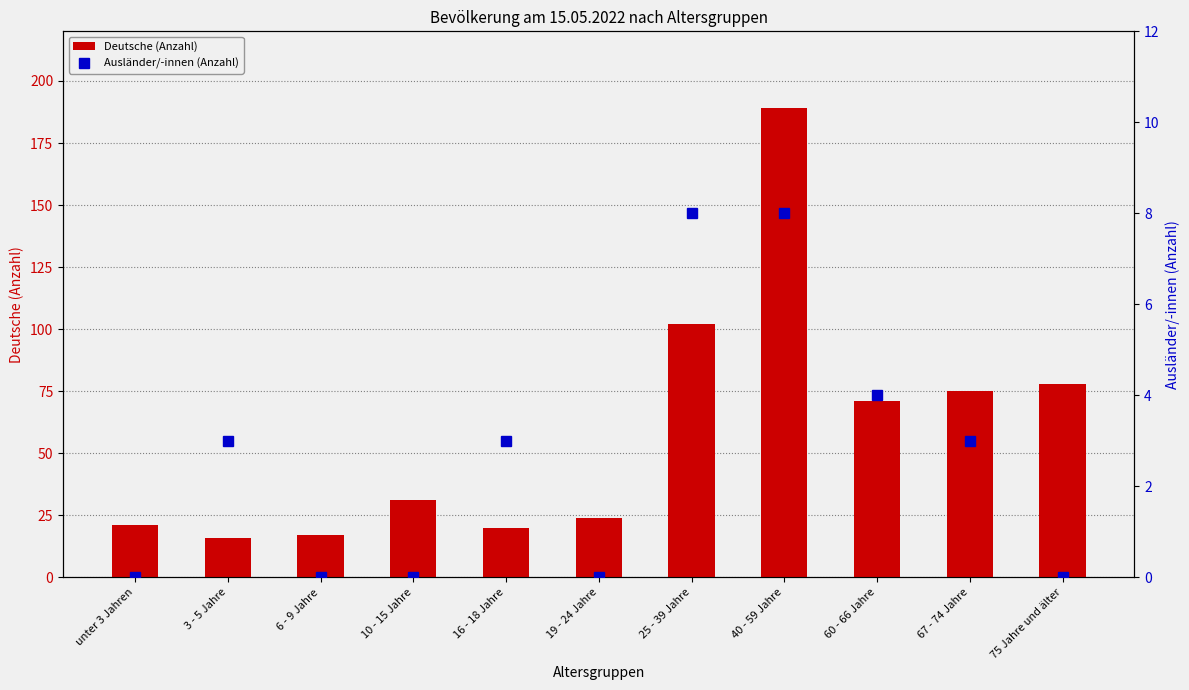

At which label does Deutsche (Anzahl) reach its minimum?

3 - 5 Jahre